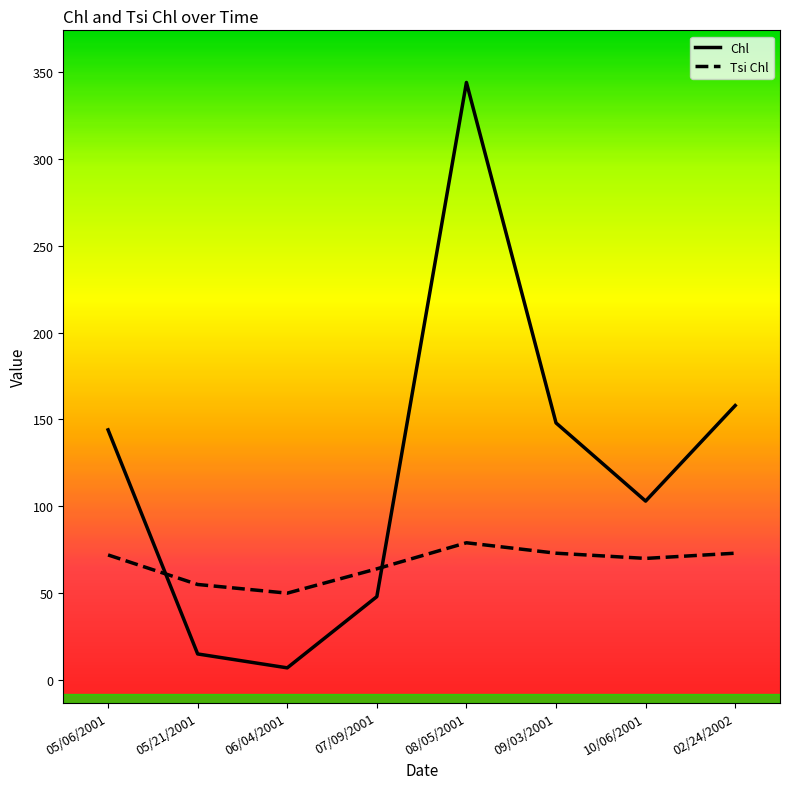

Where is the first local minimum for Tsi Chl?

06/04/2001